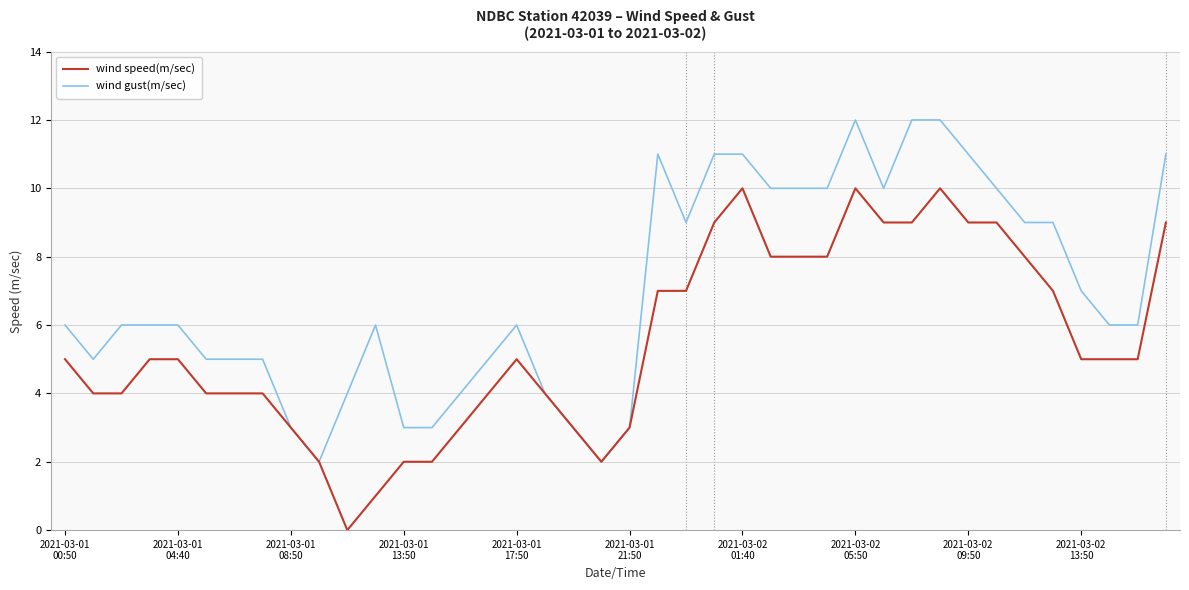

What is the highest value of the wind gust(m/sec) series?

12